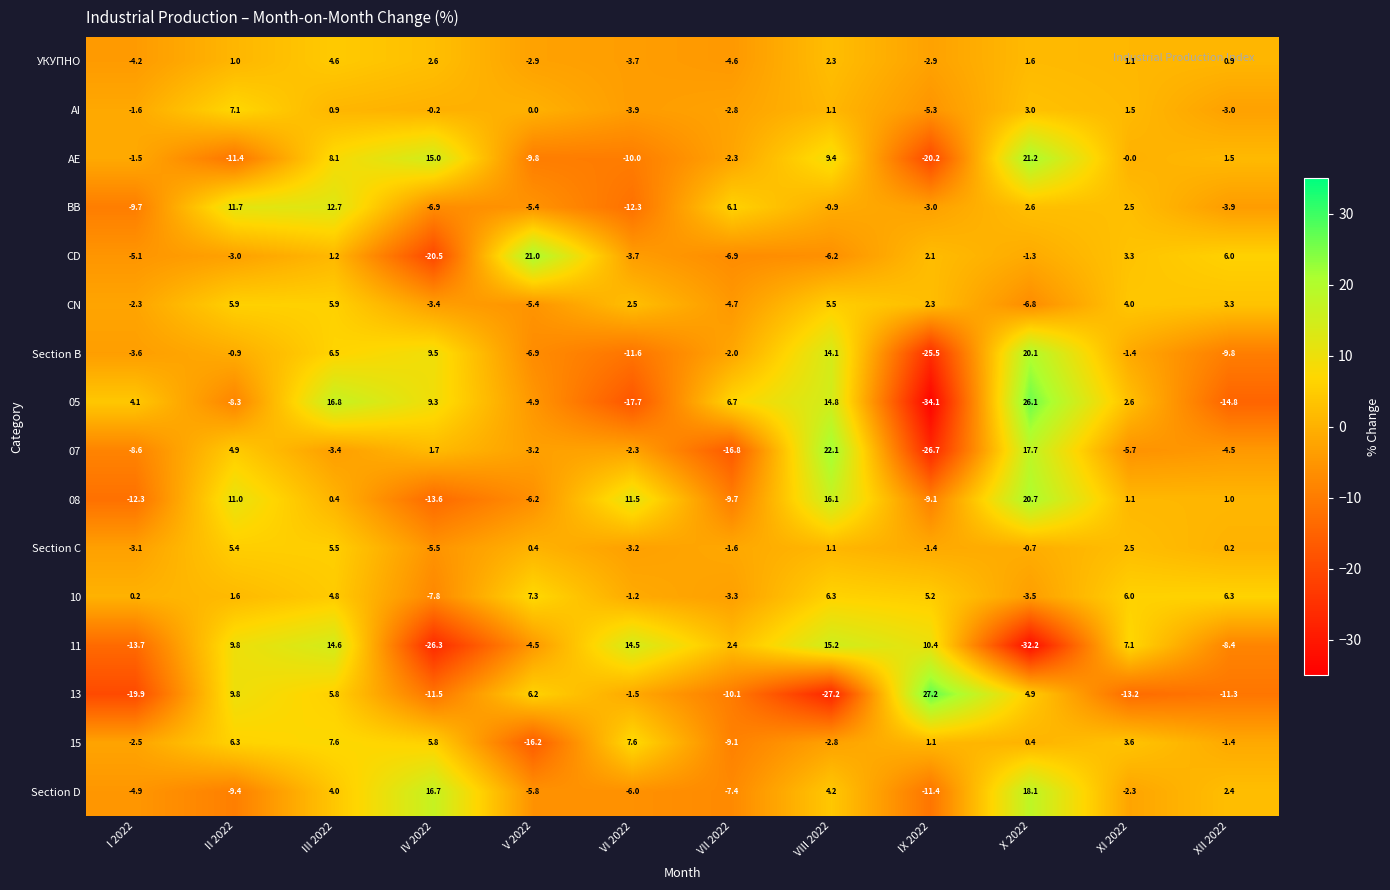

At which category is the sum across all series the highest?

III 2022